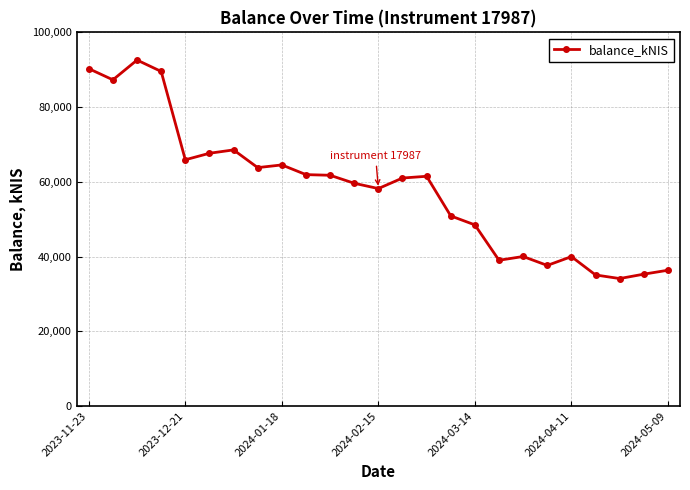

What is the smallest value displayed?

34115.4